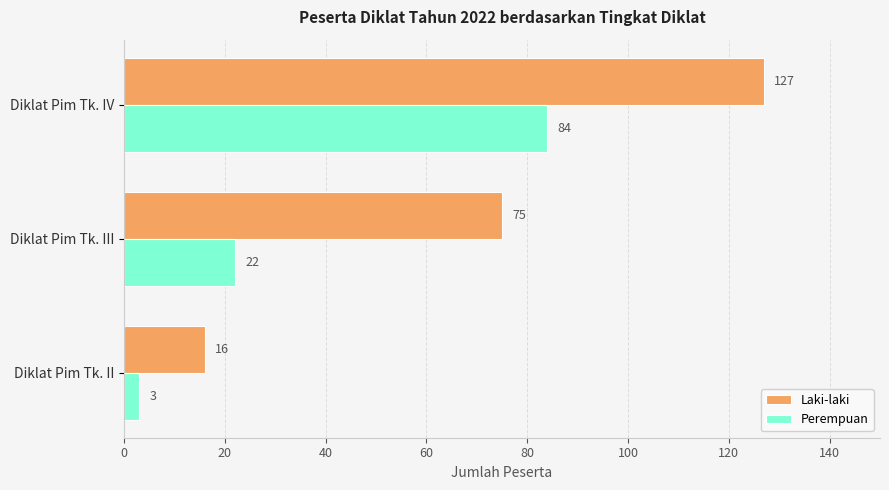

True or false: Perempuan has a value of 55 at Diklat Pim Tk. IV.

False